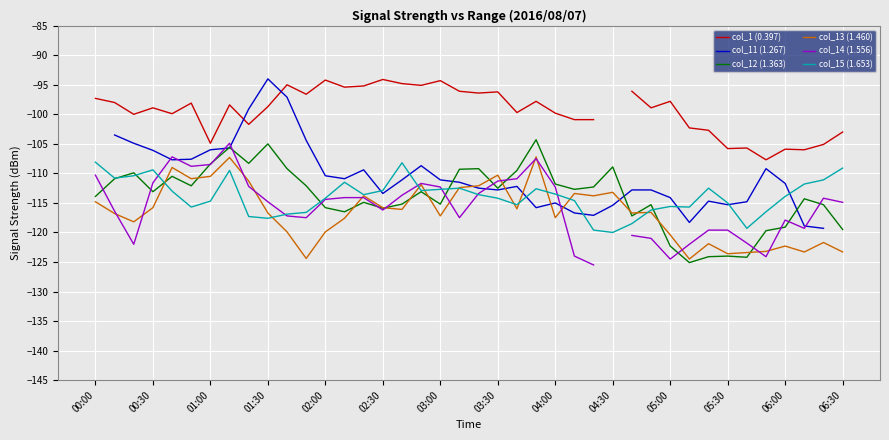

What is the smallest value displayed?

-125.5